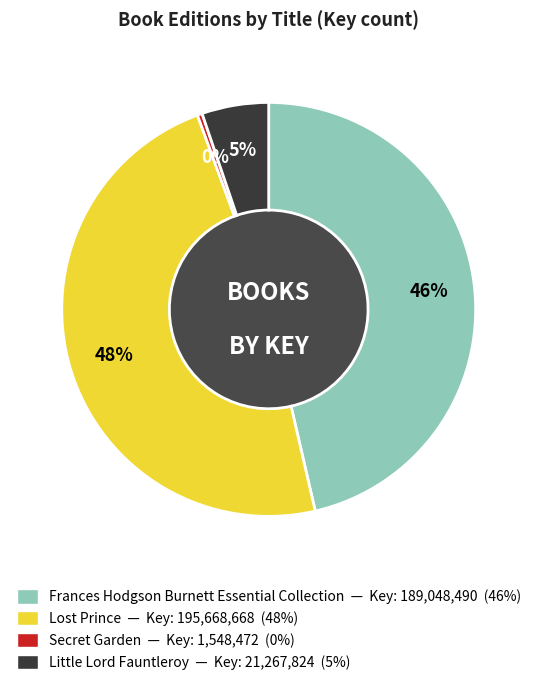

Do Little Lord Fauntleroy and Lost Prince together represent more than half of the pie?

Yes